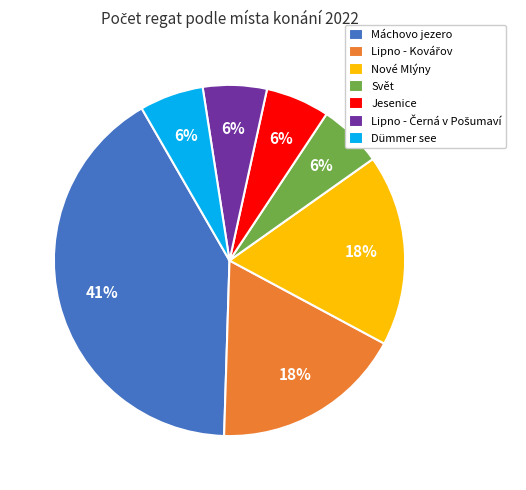

Do Jesenice and Máchovo jezero together represent more than half of the pie?

No